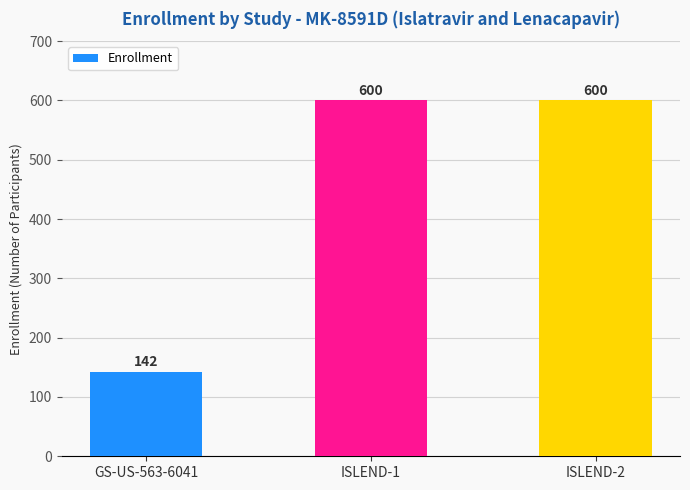

The chart shows a value of 911 at ISLEND-1. True or false?

False